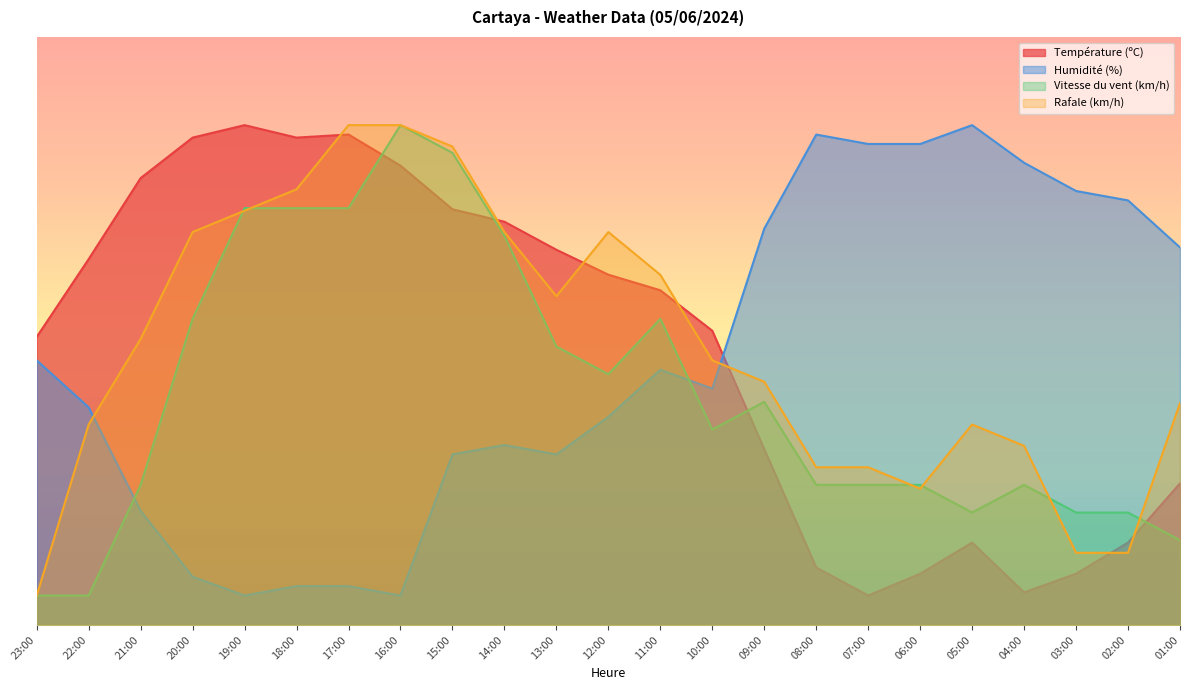

How many data points in Rafale (km/h) are less than 45?

11